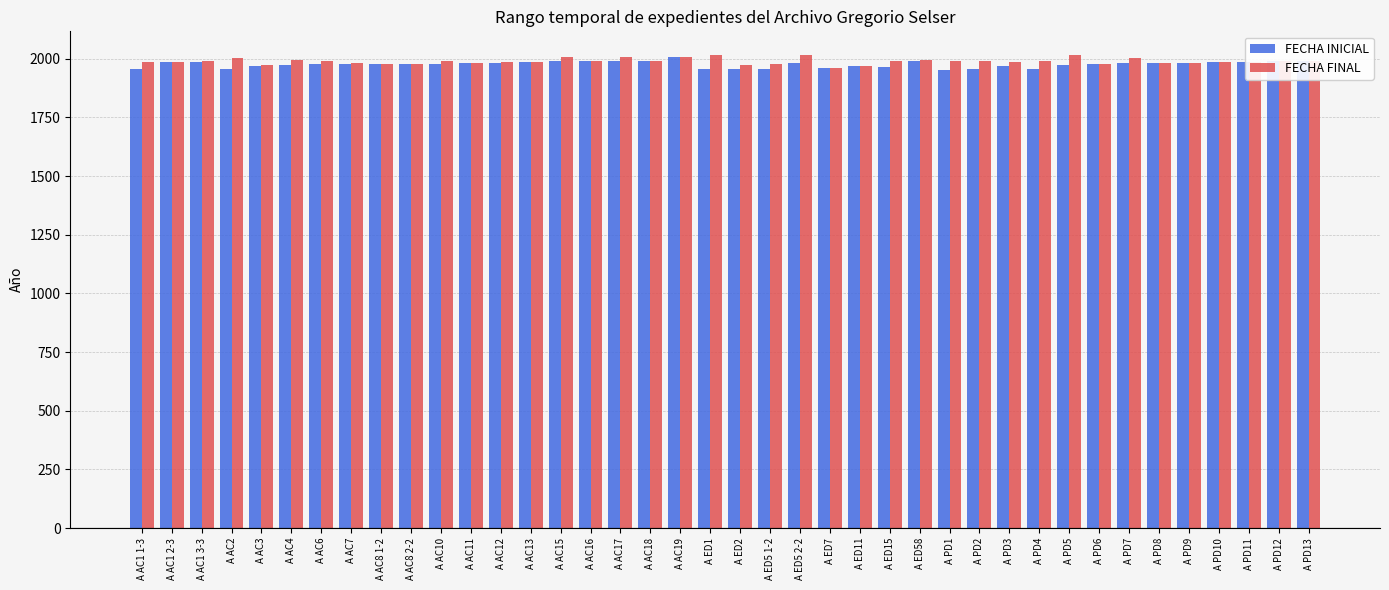

How many data points in FECHA INICIAL are less than 1979?

17